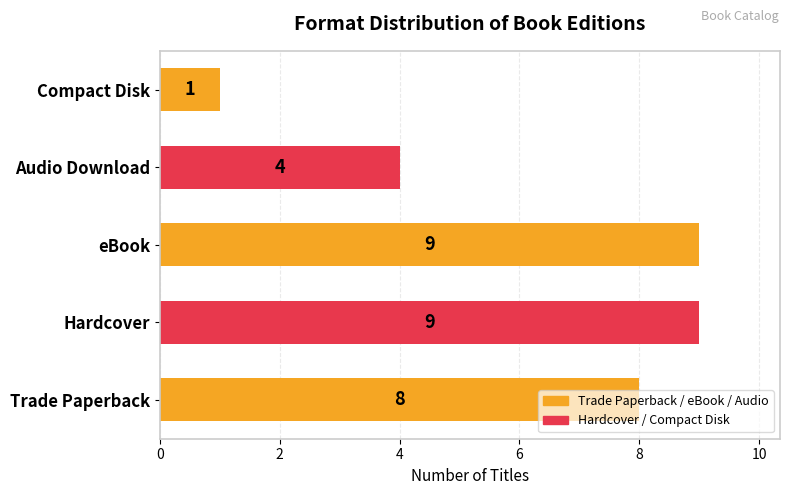

Read the value at Audio Download.

4